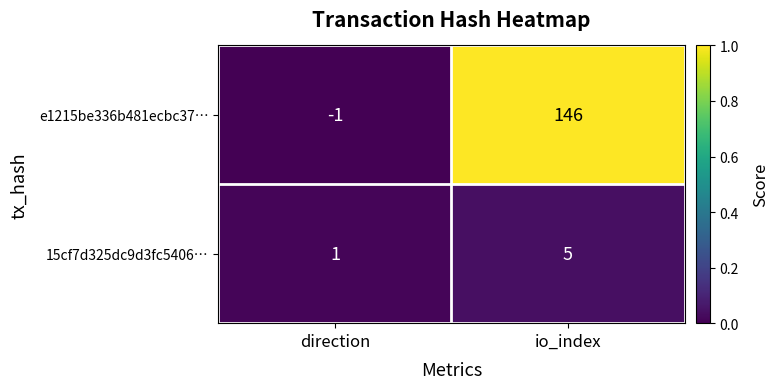

What is the difference between the e1215be336b481ecbc37… values at direction and io_index?

147